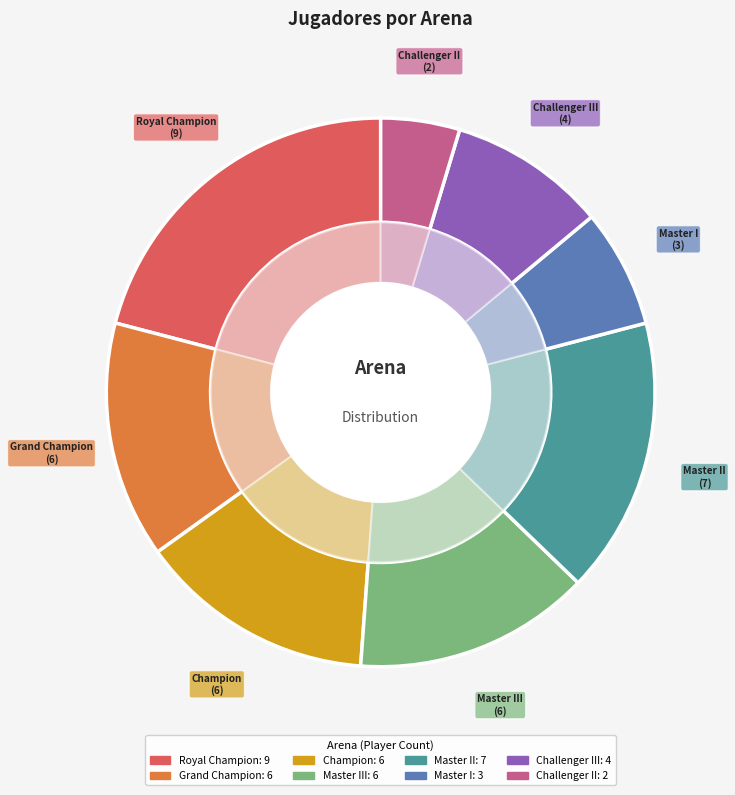

Is there any slice that represents more than half of the pie?

No